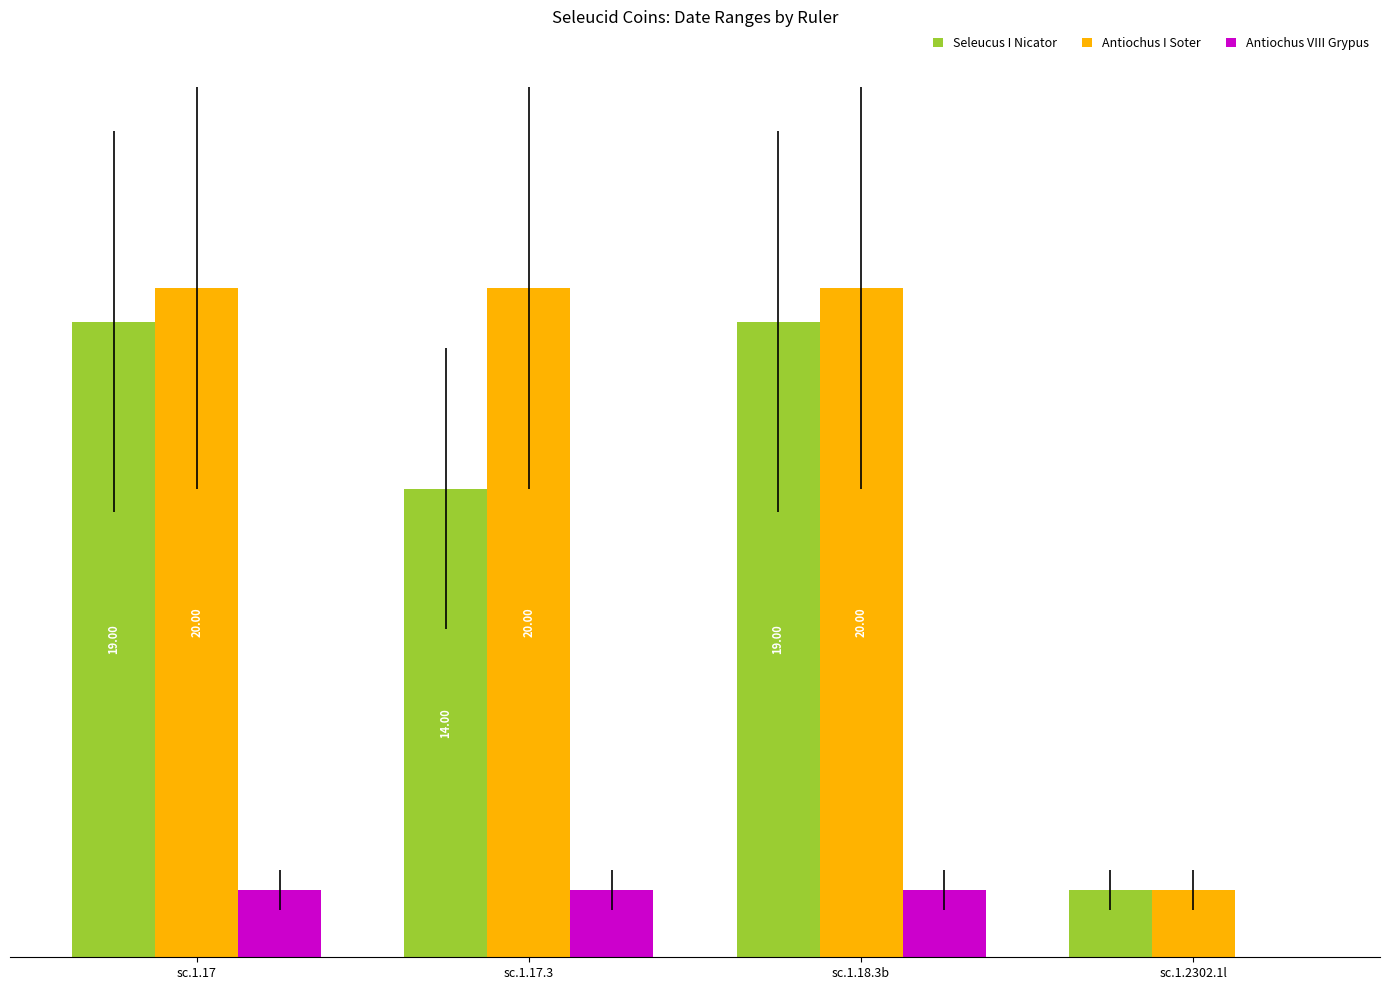

Which series has the largest total across all categories?

Antiochus I Soter